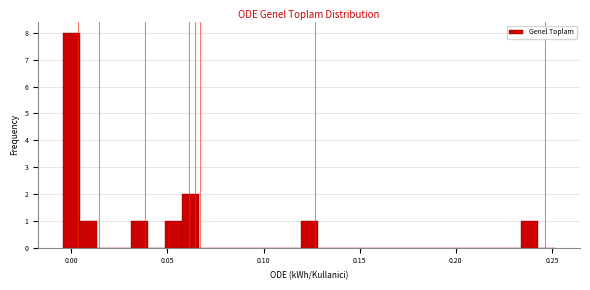

Read against the x-axis, roughly where is the centre of the tallest bar?

0.000